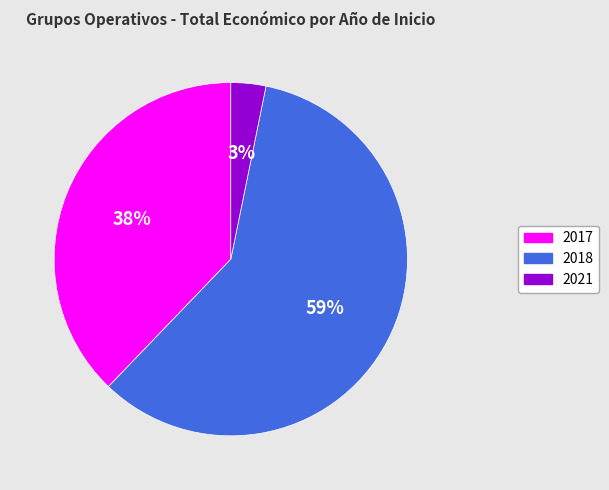

Is there any slice that represents more than half of the pie?

Yes